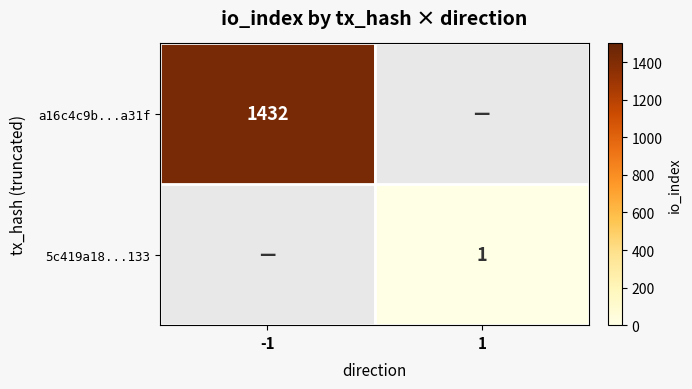

Is it true that 5c419a18...133 equals 1.4 at 1?

False